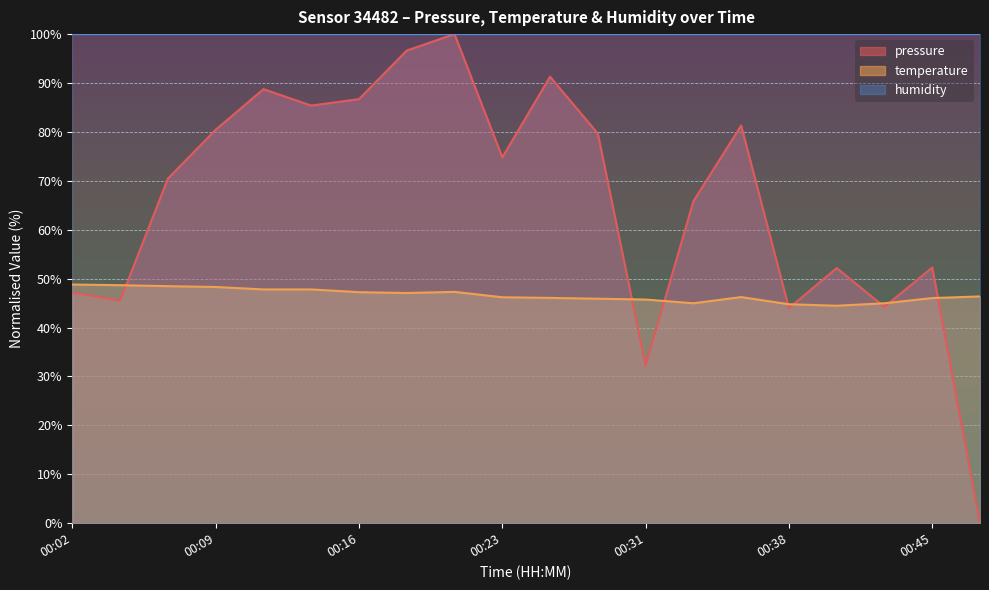

Rank the series at 00:21 from highest to lowest value.

pressure, temperature